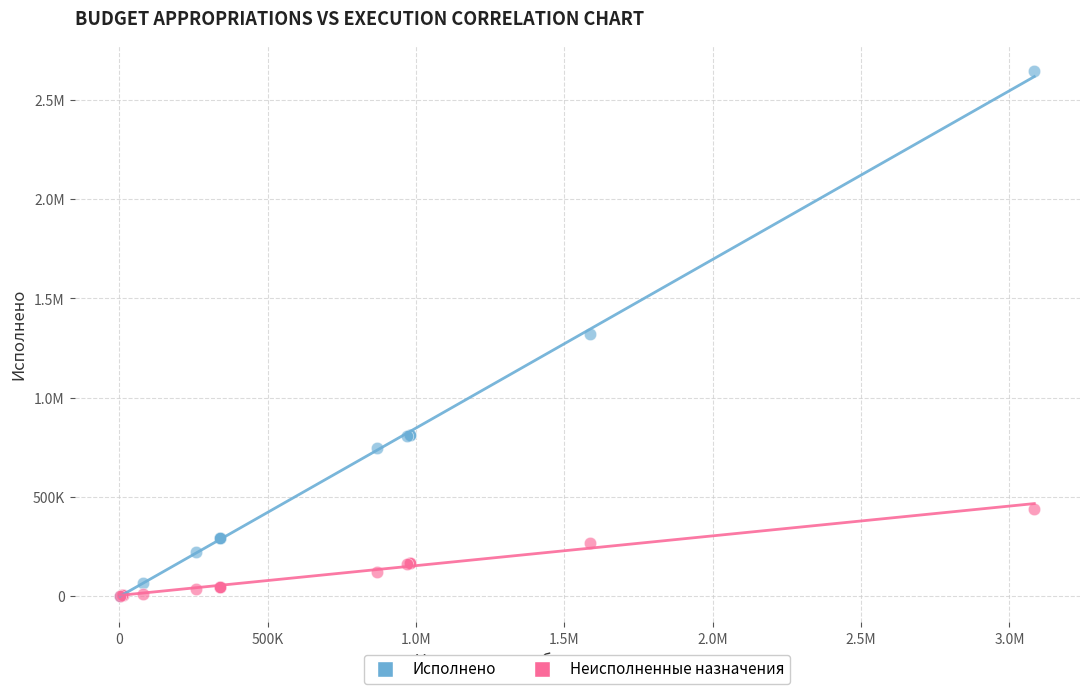

What are all the series names shown in the legend?

Исполнено, Неисполненные назначения